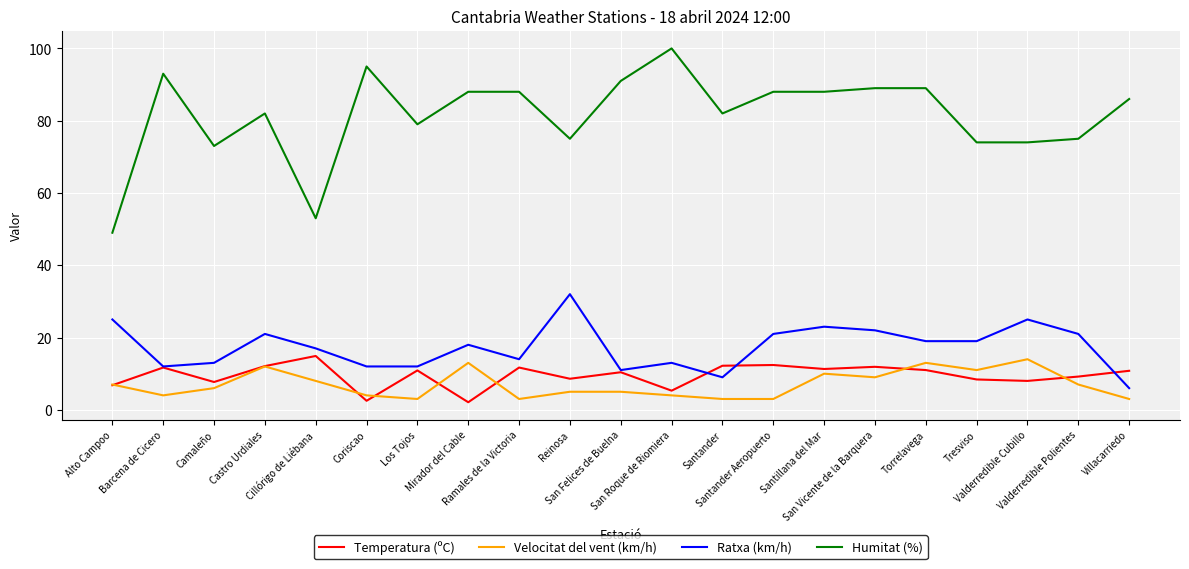

Where is the first local maximum for Temperatura (ºC)?

Barcena de Cicero